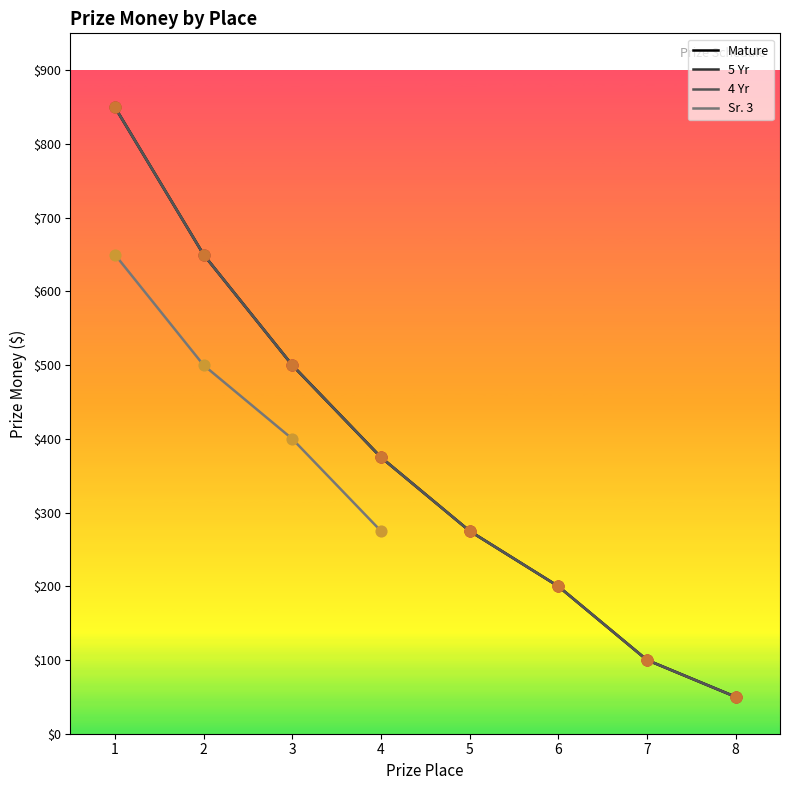

Which series reaches the minimum Y coordinate?

Mature